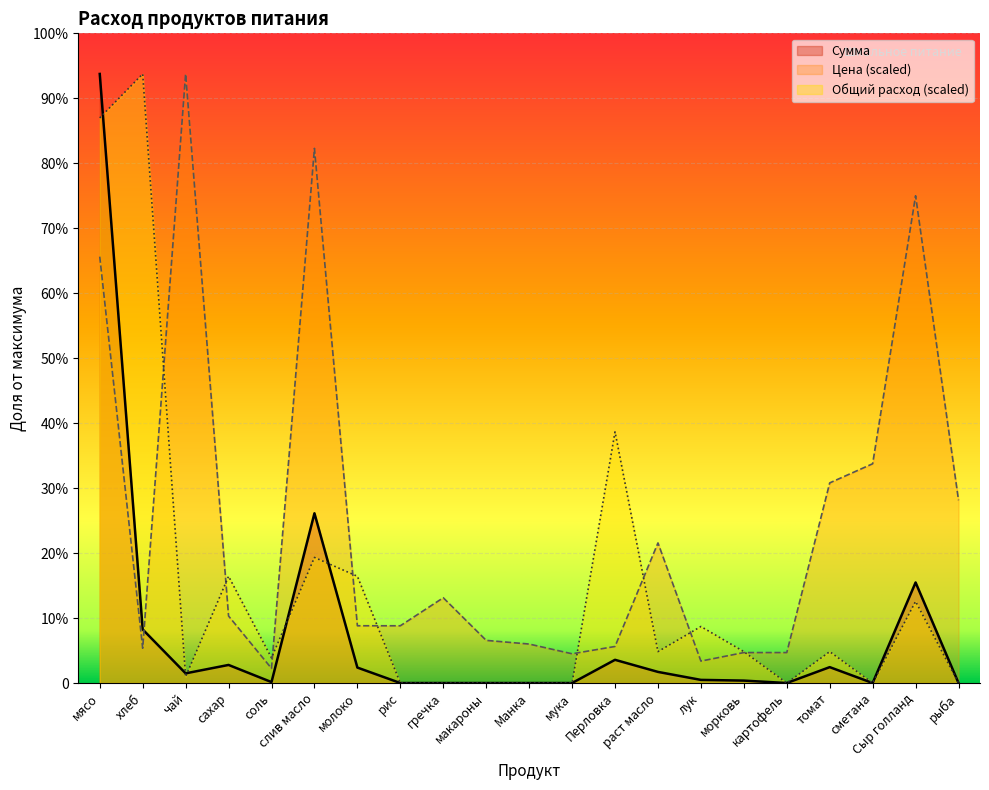

What value does the Сумма series have at раст масло?

136.9